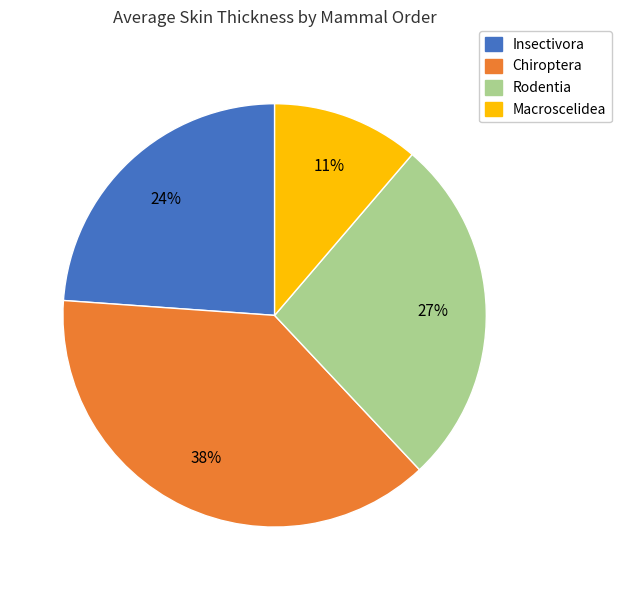

Do Chiroptera and Macroscelidea together represent more than half of the pie?

No